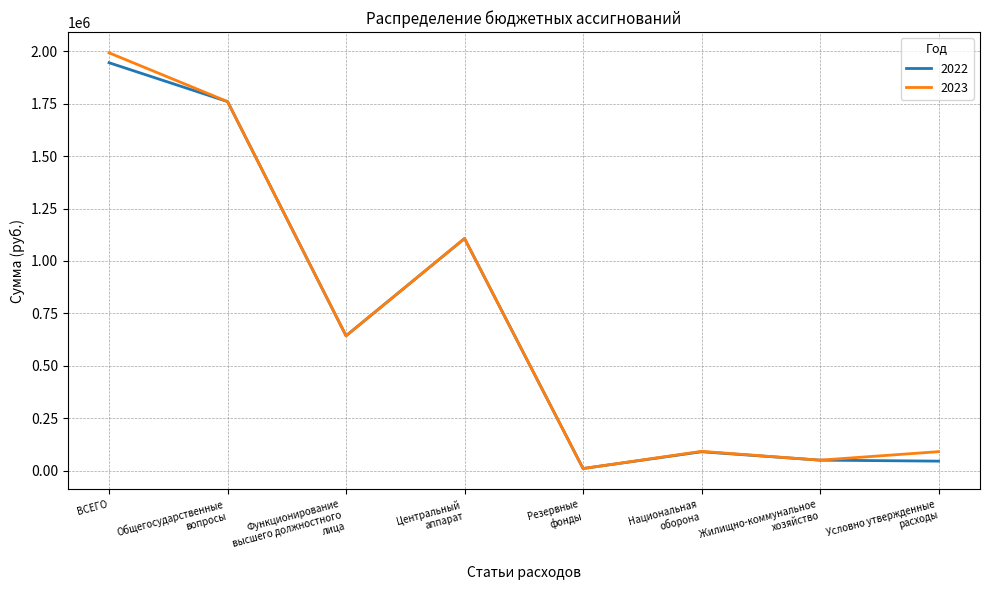

What is the maximum value shown in the chart?

1992500